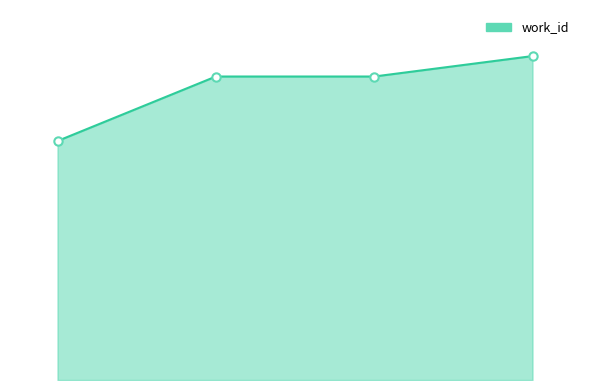

What is the value of the 2nd point from the left?

7382